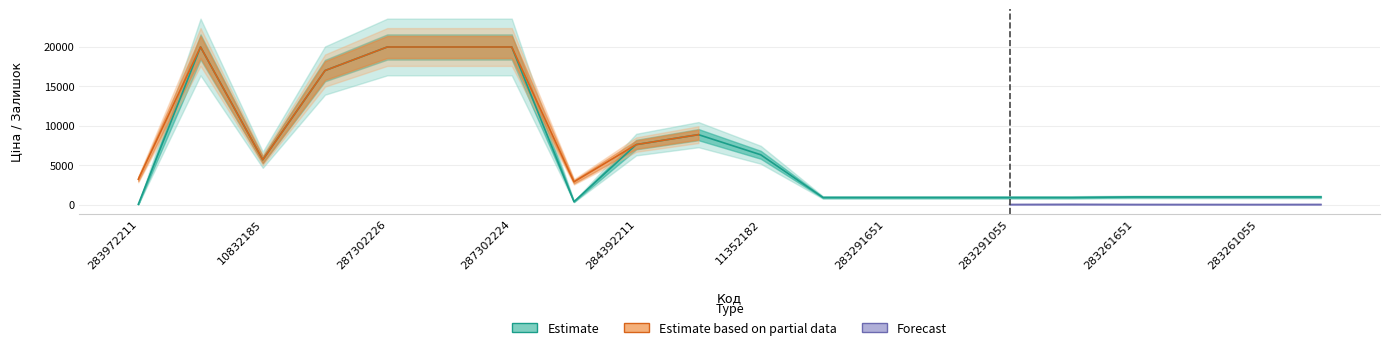

Is it true that Estimate based on partial data equals 3583.6 at 283291650?

True